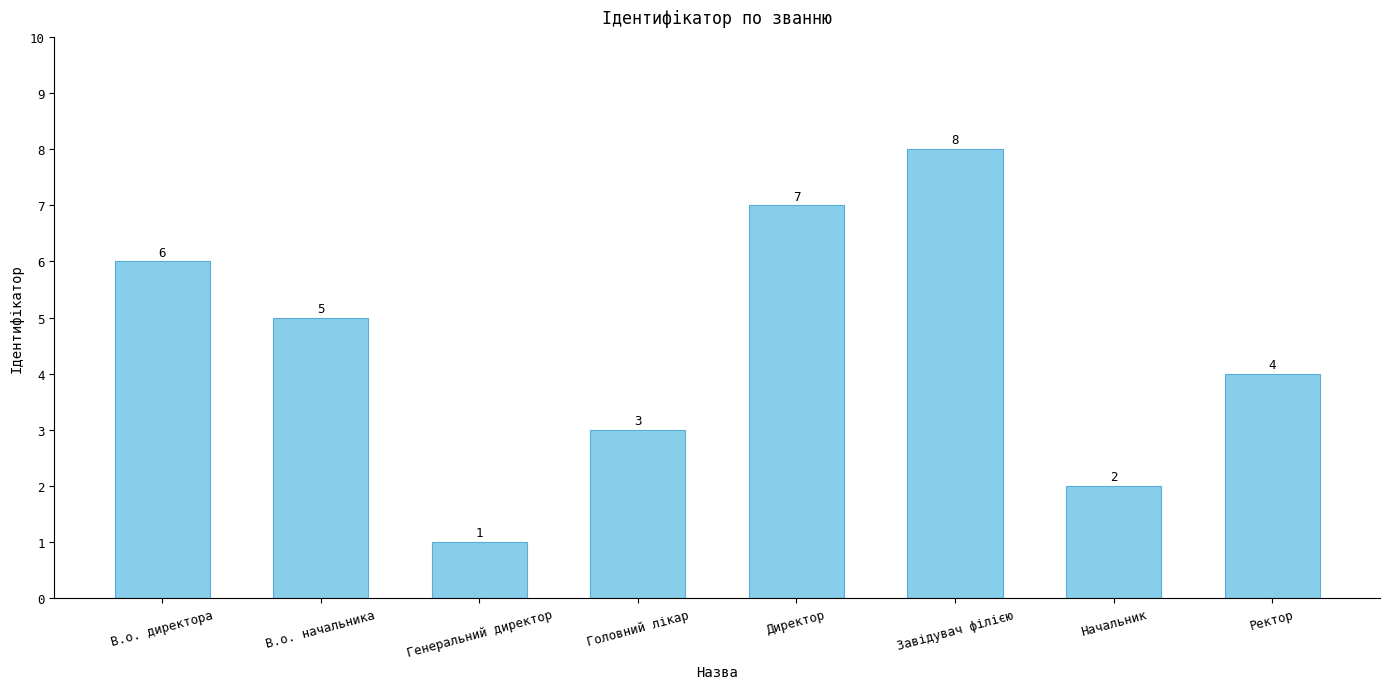

At which label is the value closest to 4?

Ректор